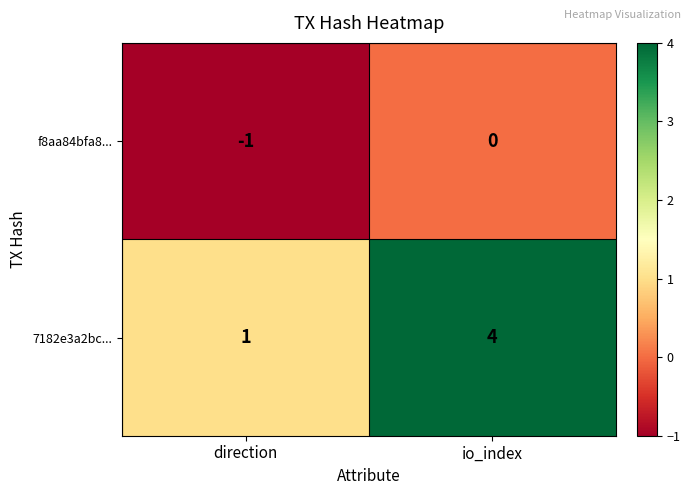

What is the difference between the highest and lowest values at io_index?

4